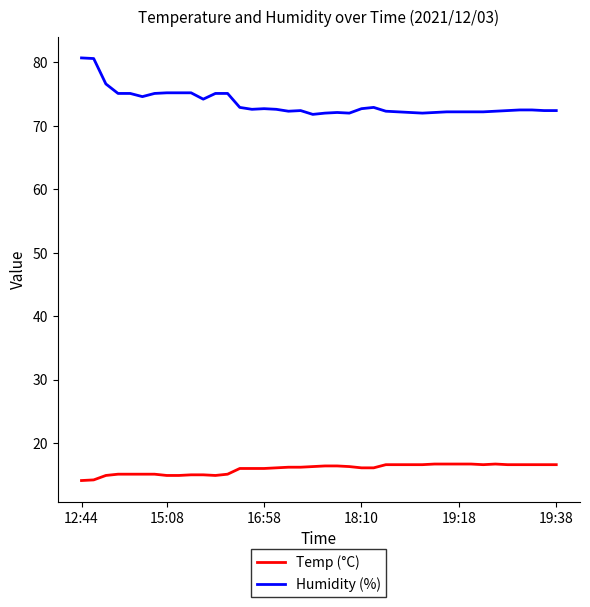

True or false: Humidity (%) has more than 1 interior local peaks.

True